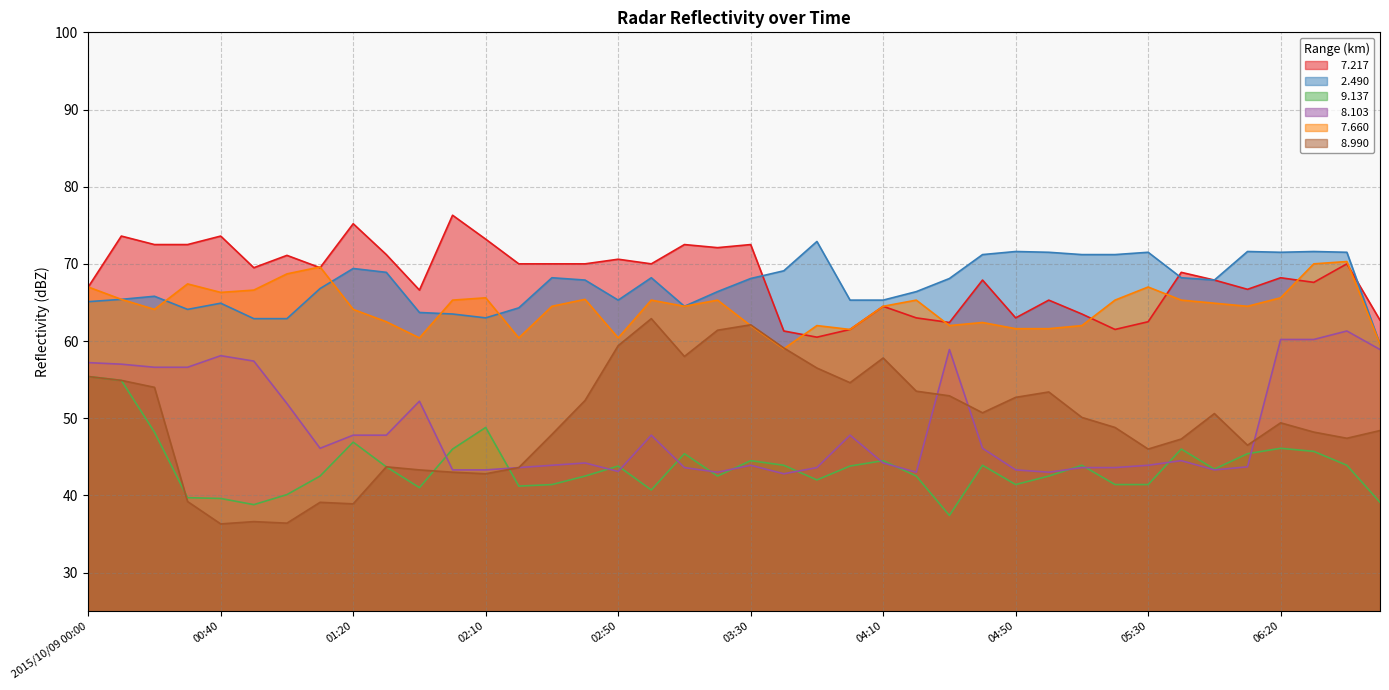

Is it true that   2.490 equals 45.0 at 04:10?

False